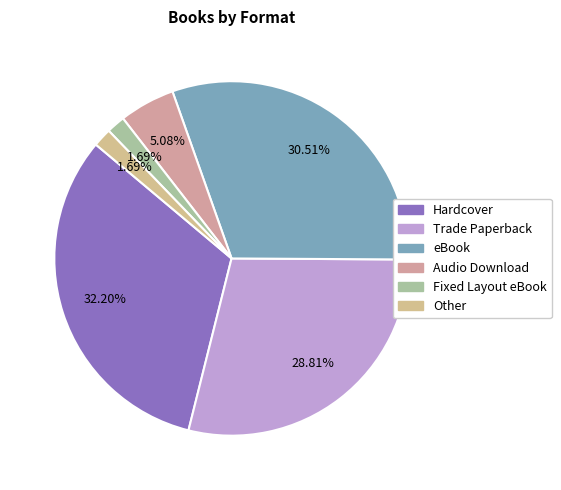

True or false: eBook accounts for 31% of the total.

True